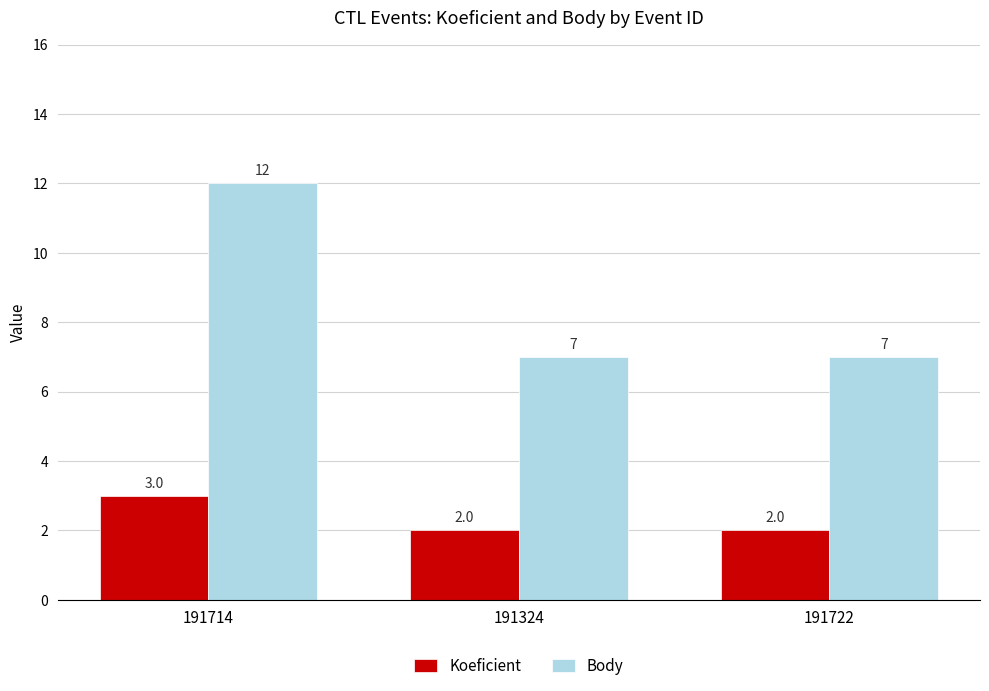

What is the difference between the maximum and minimum values in the Koeficient series?

1